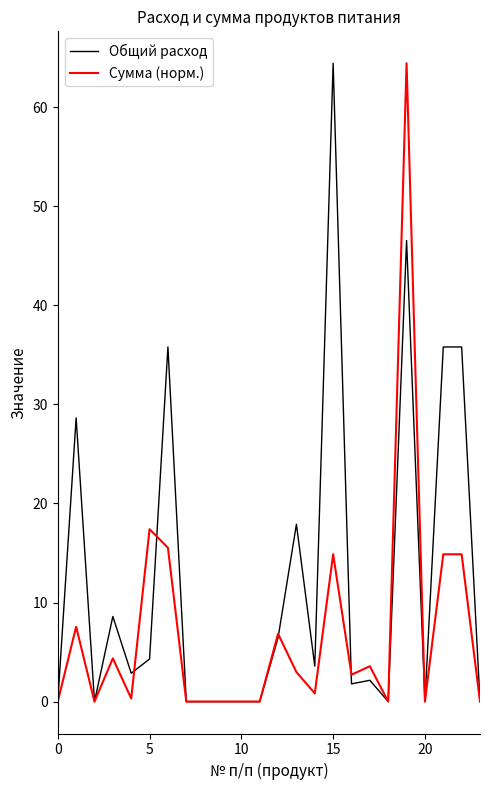

Which series has the largest total across all categories?

Общий расход